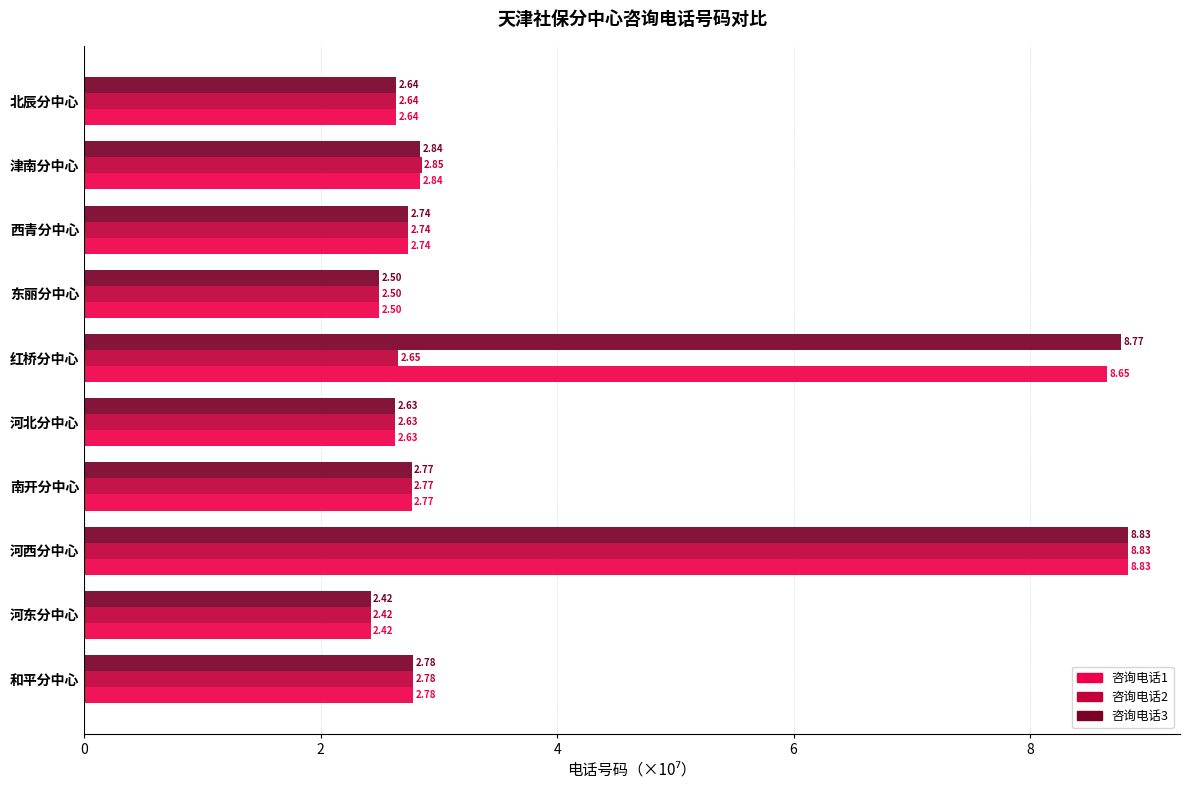

At which label is 咨询电话1 closest to 5?

津南分中心